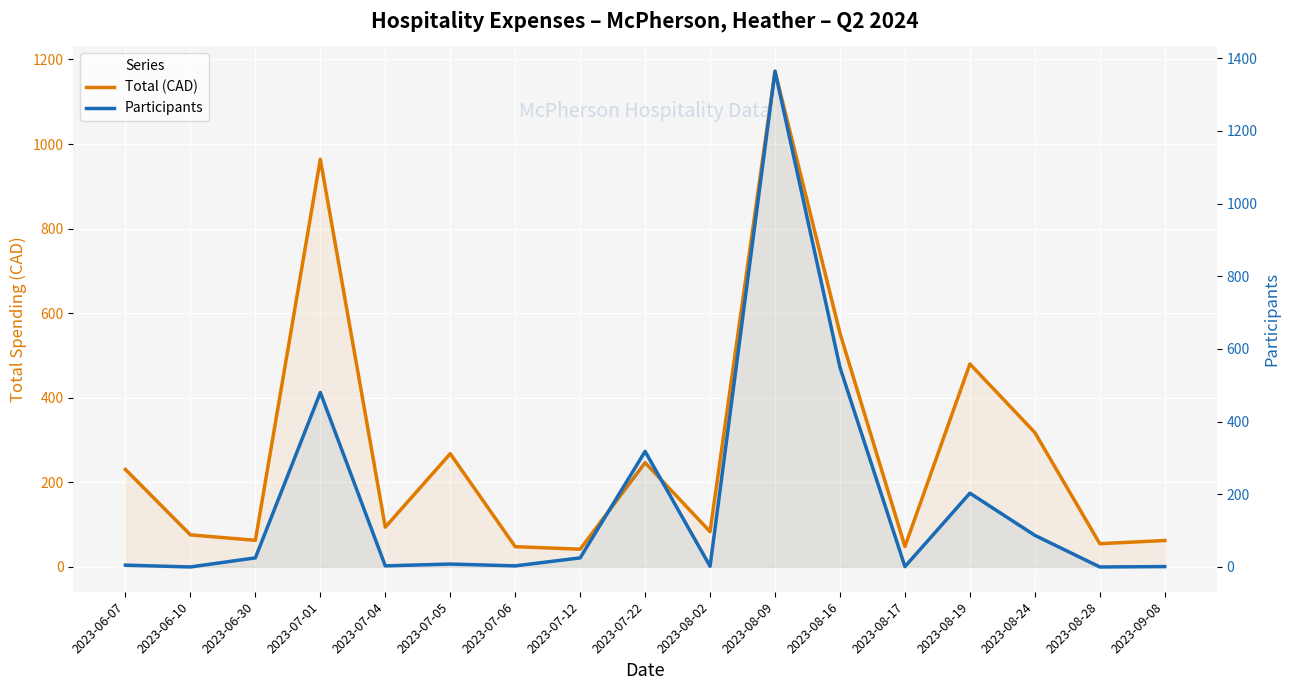

True or false: Participants has a value of 204.7 at 2023-07-01.

False